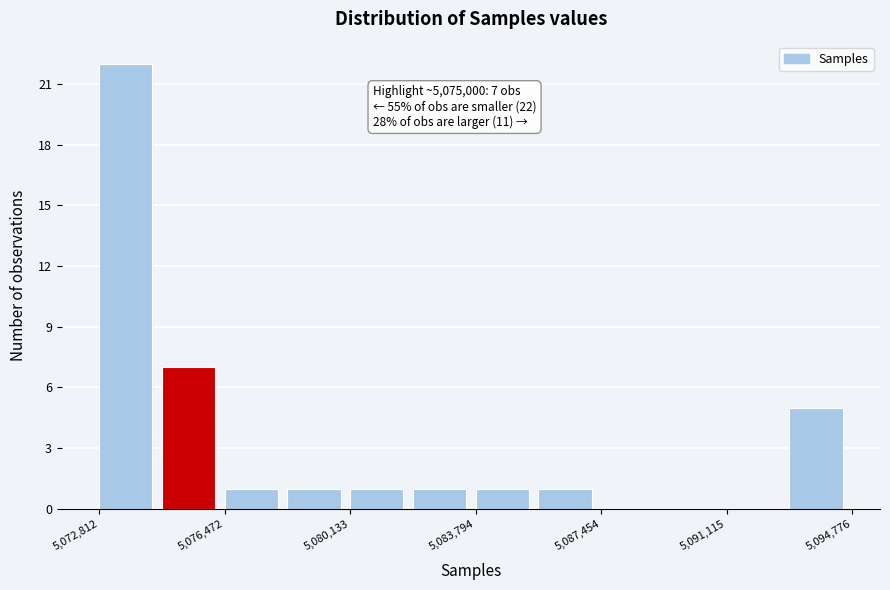

Around what value on the x-axis is the tallest bar? Give the approximate position of its centre, as read against the axis.

5073500